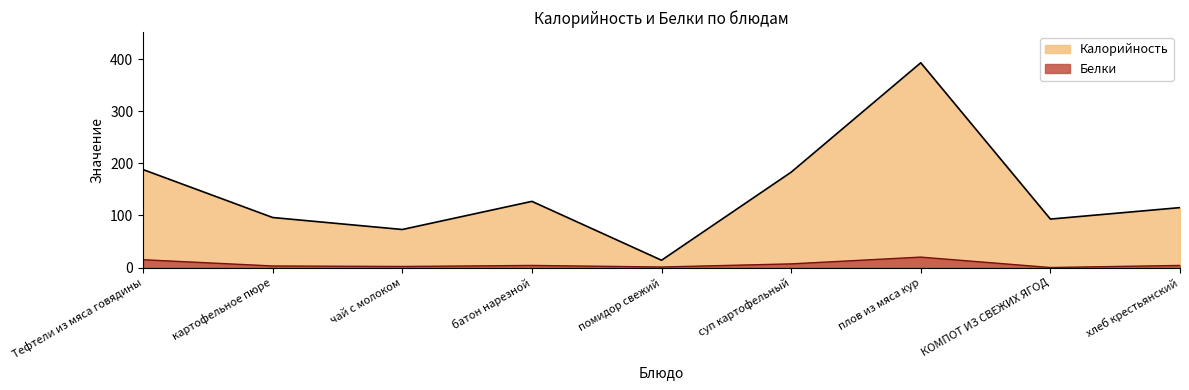

What is the label of the 8th point from the right?

картофельное пюре